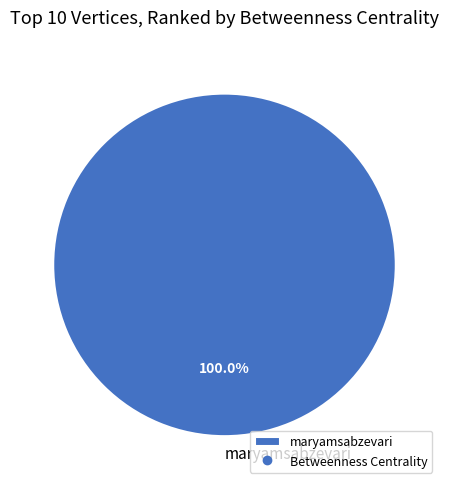

Is it true that maryamsabzevari is 100% of the pie?

True